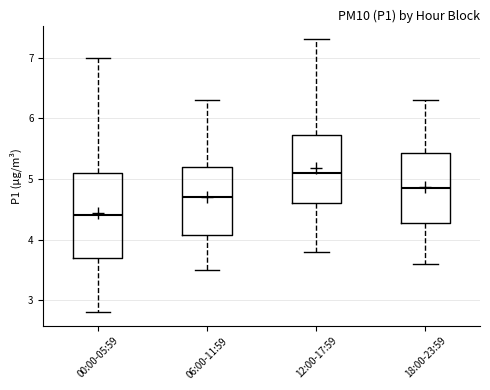

Which box's median line is the lowest?

00:00-05:59